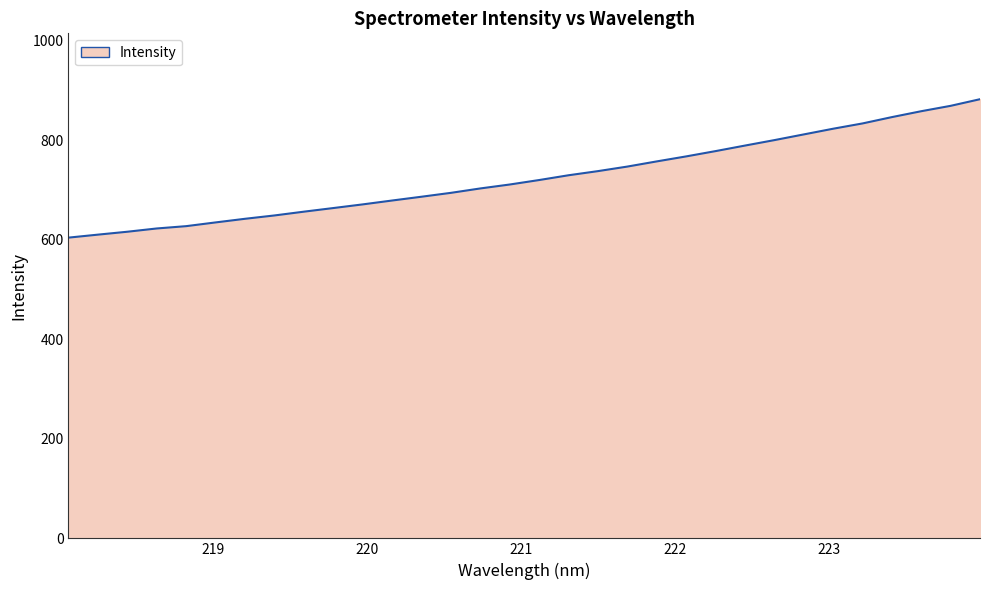

What is the maximum value shown in the chart?

882.8